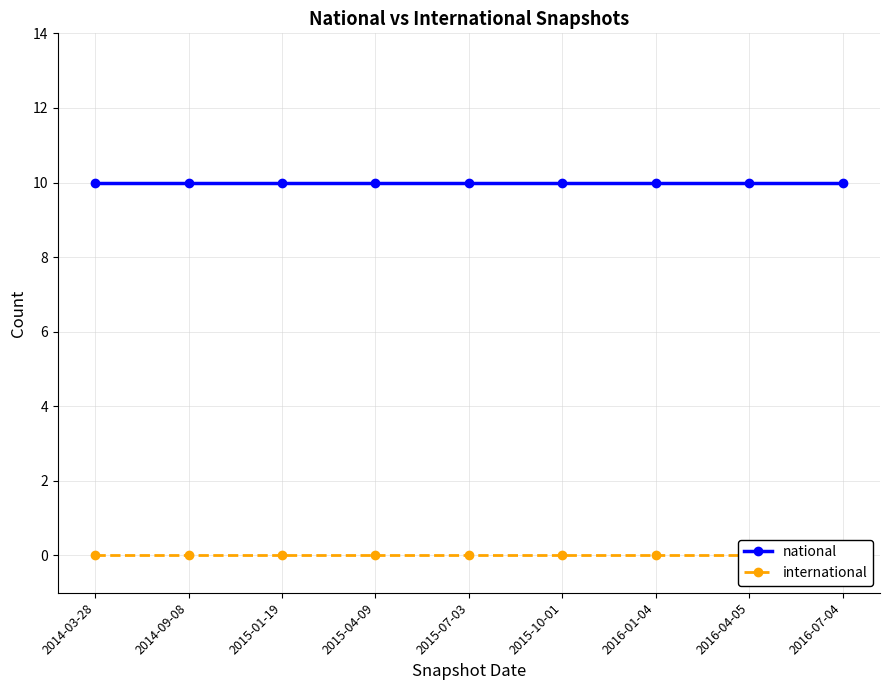

The value of national at 2015-01-19 is 10. True or false?

True